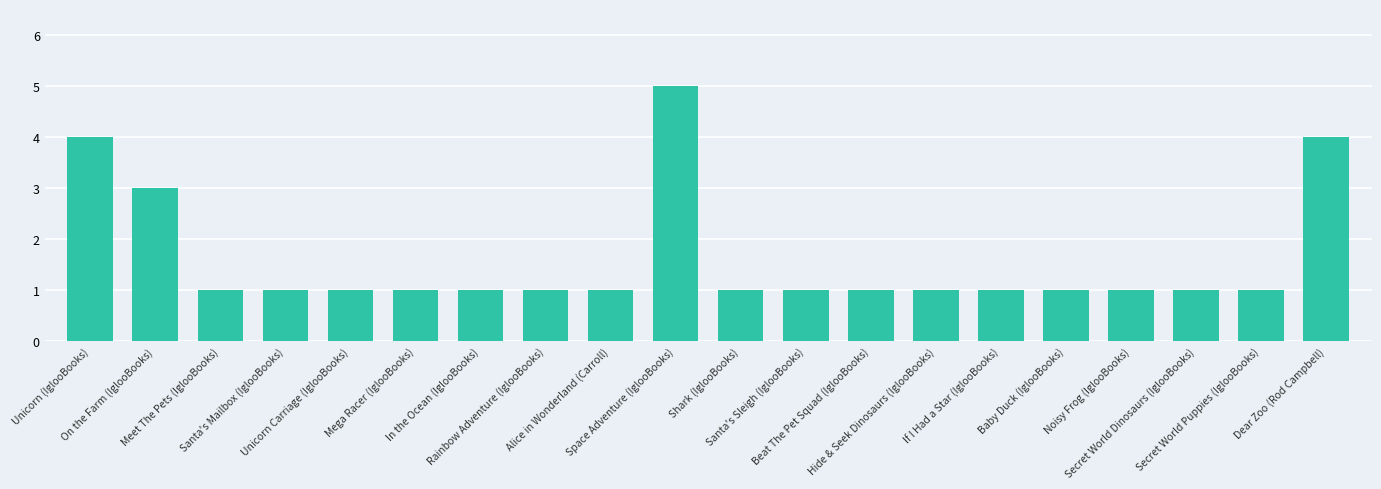

What is the label of the 7th bar from the right?

Hide & Seek Dinosaurs (IglooBooks)